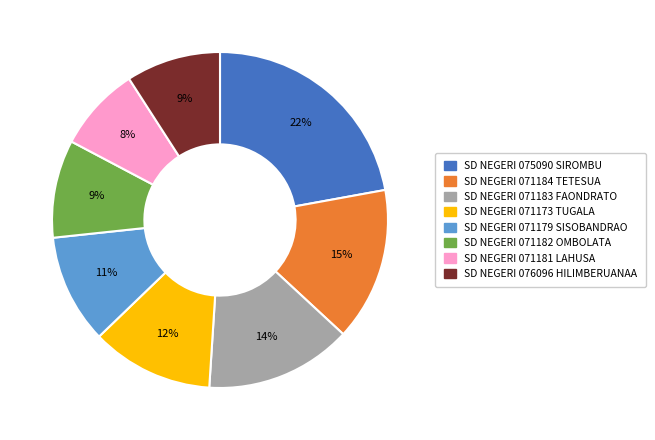

To the nearest percent, what is the average slice percentage?

12%